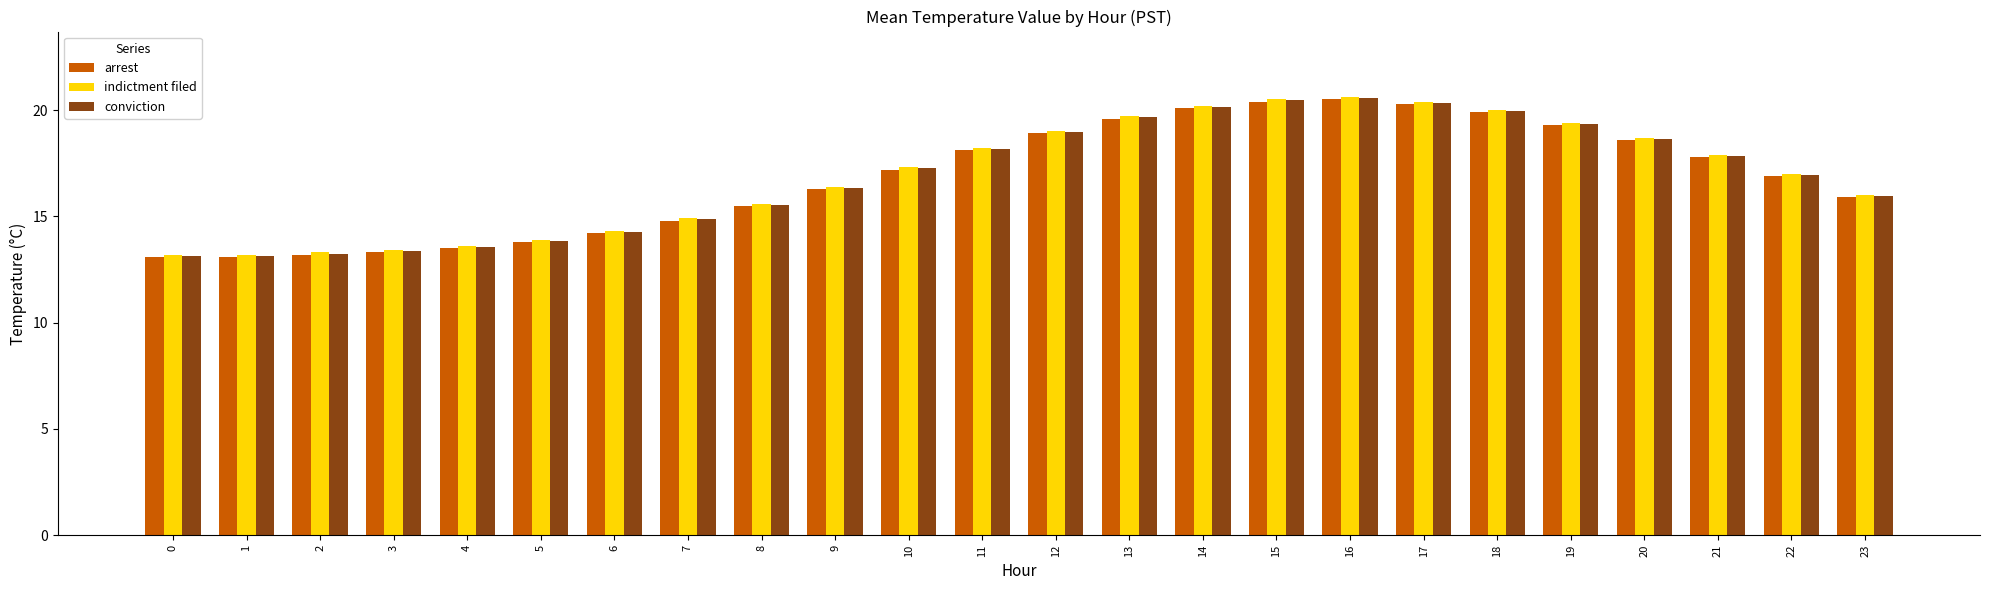

What is the sum of all conviction values?

405.5